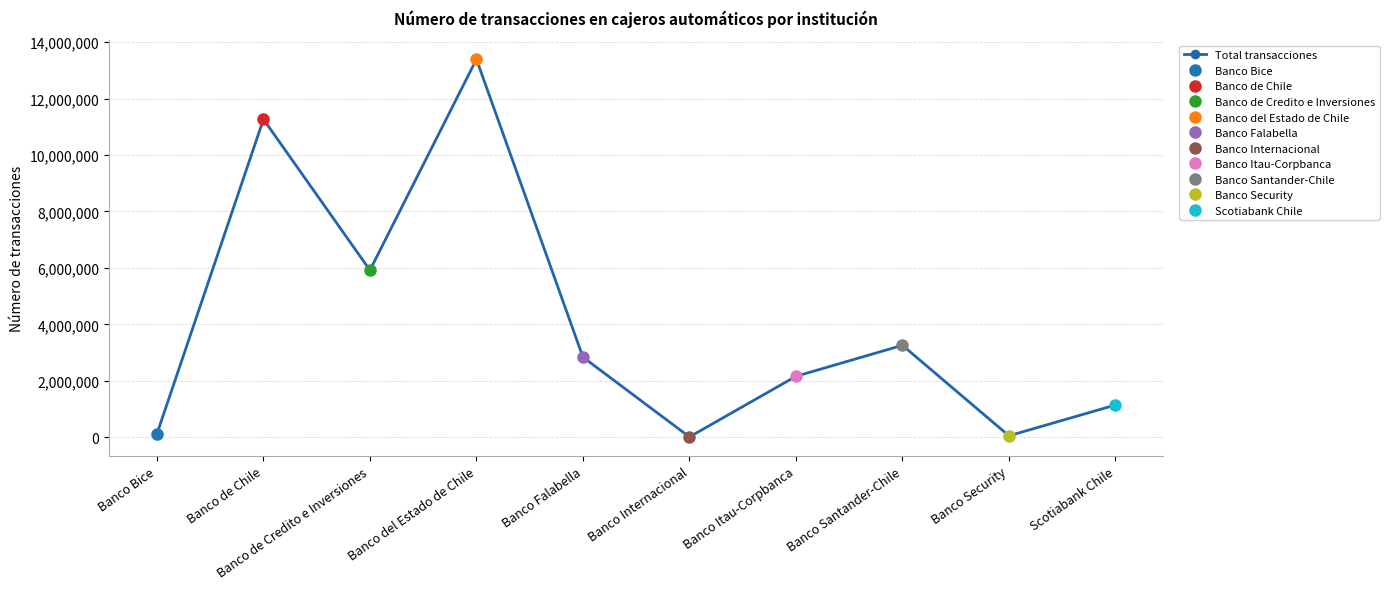

Is this an area chart (filled region under the line)?

No